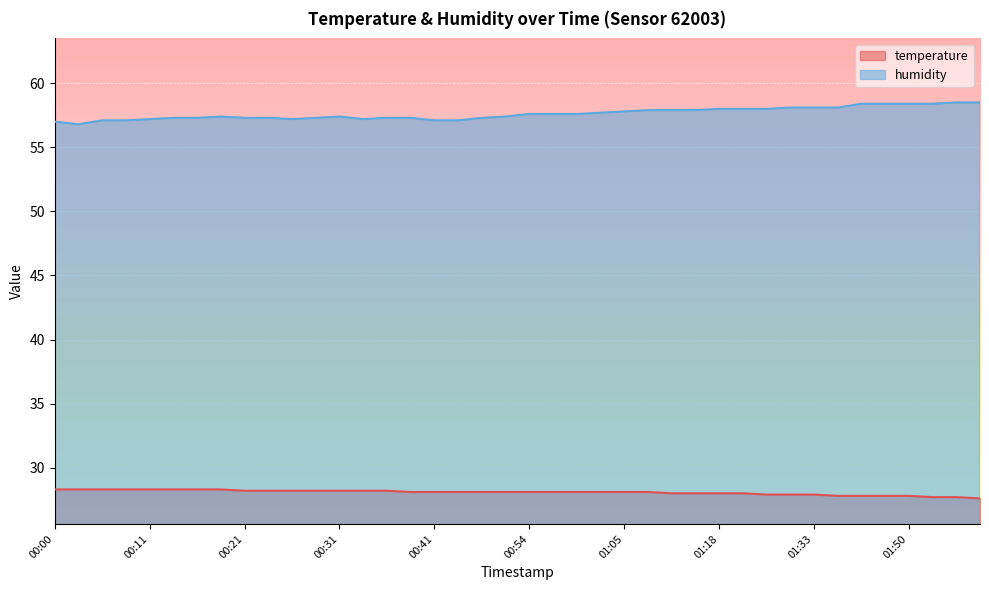

At which category is the sum across all series the highest?

01:44